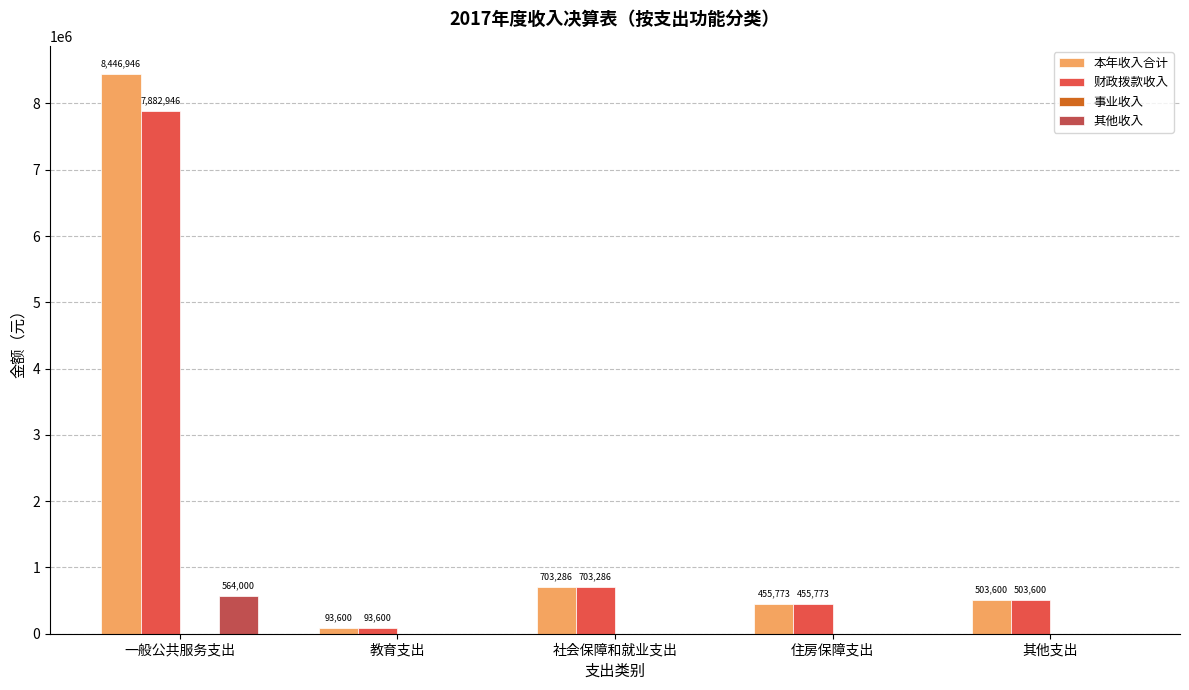

What is the spread (max minus min) of values at 一般公共服务支出?

7882946.3